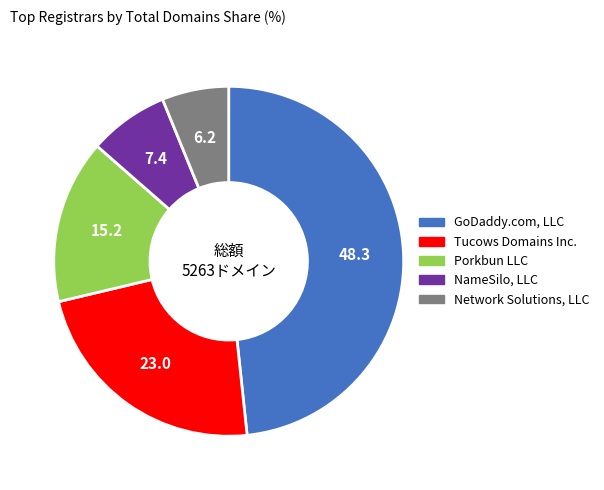

What is the smallest slice in the pie chart?

Network Solutions, LLC